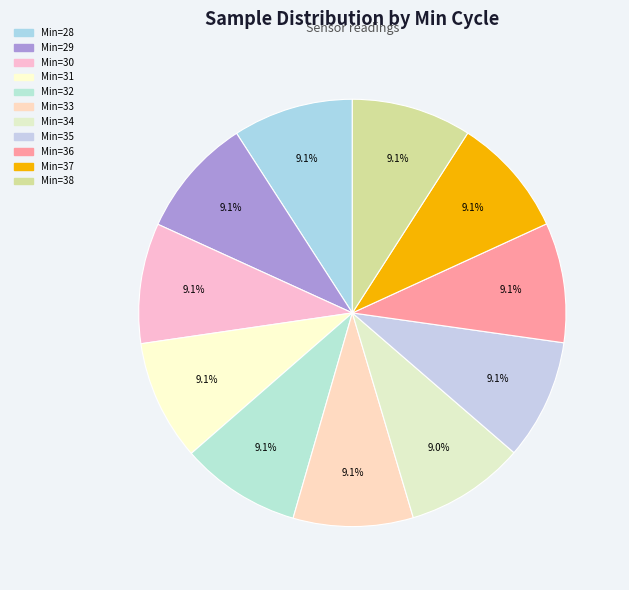

Count the number of slices in the pie.

11